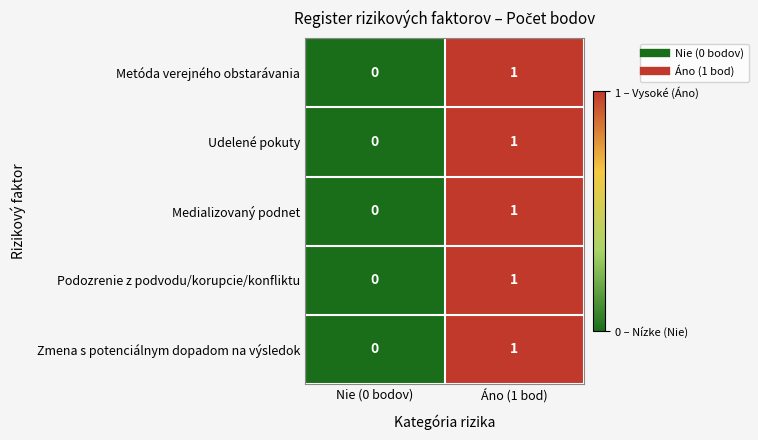

At which category does the chart reach its minimum across all series?

Nie (0 bodov)